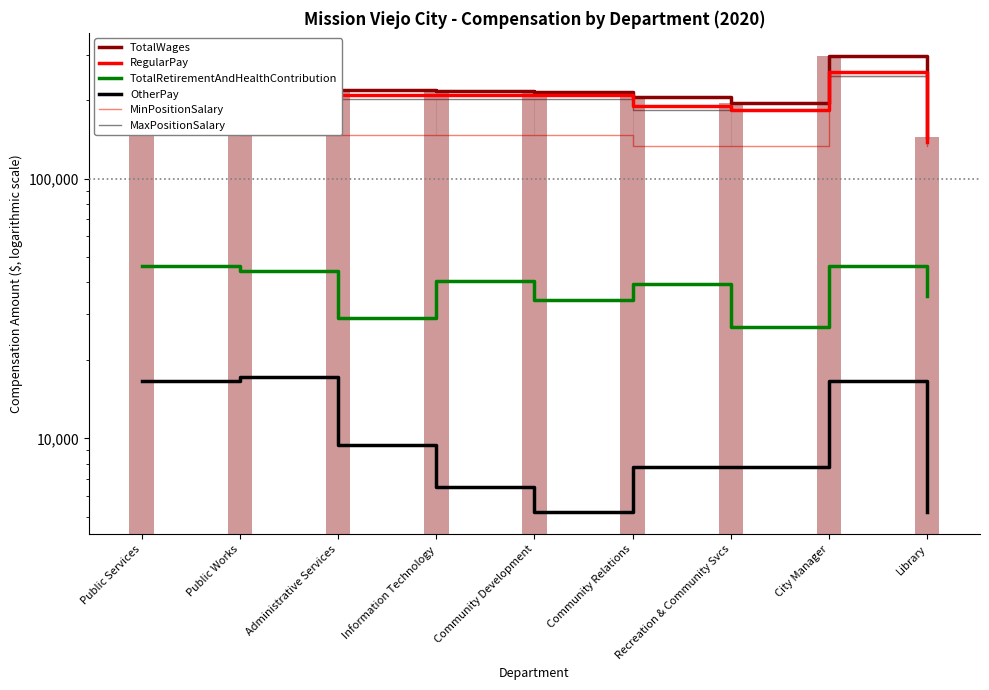

At which label does OtherPay reach its minimum?

Community Development